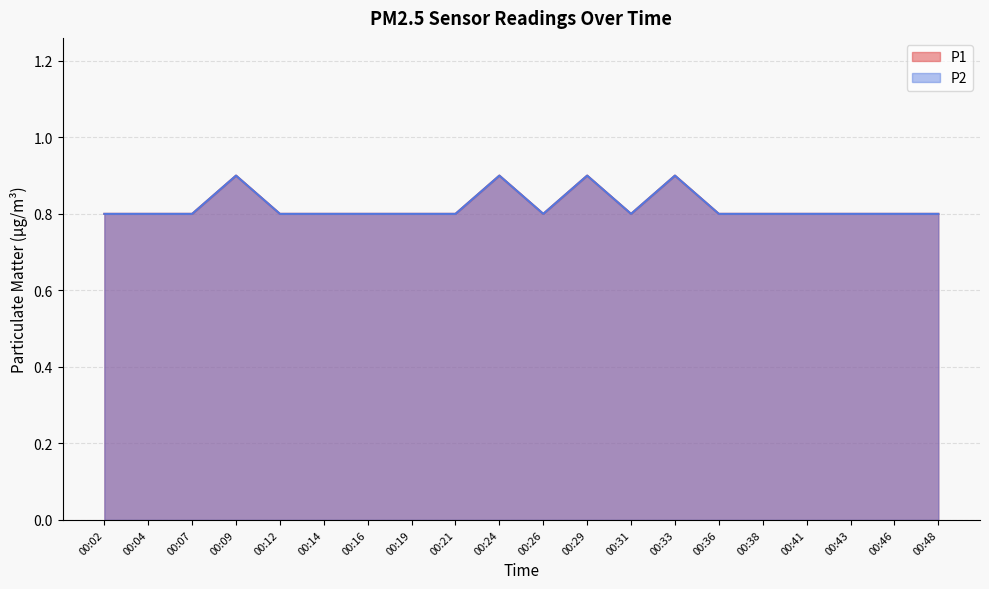

What is the sum of the P1 values at 00:38 and 00:31?

1.6